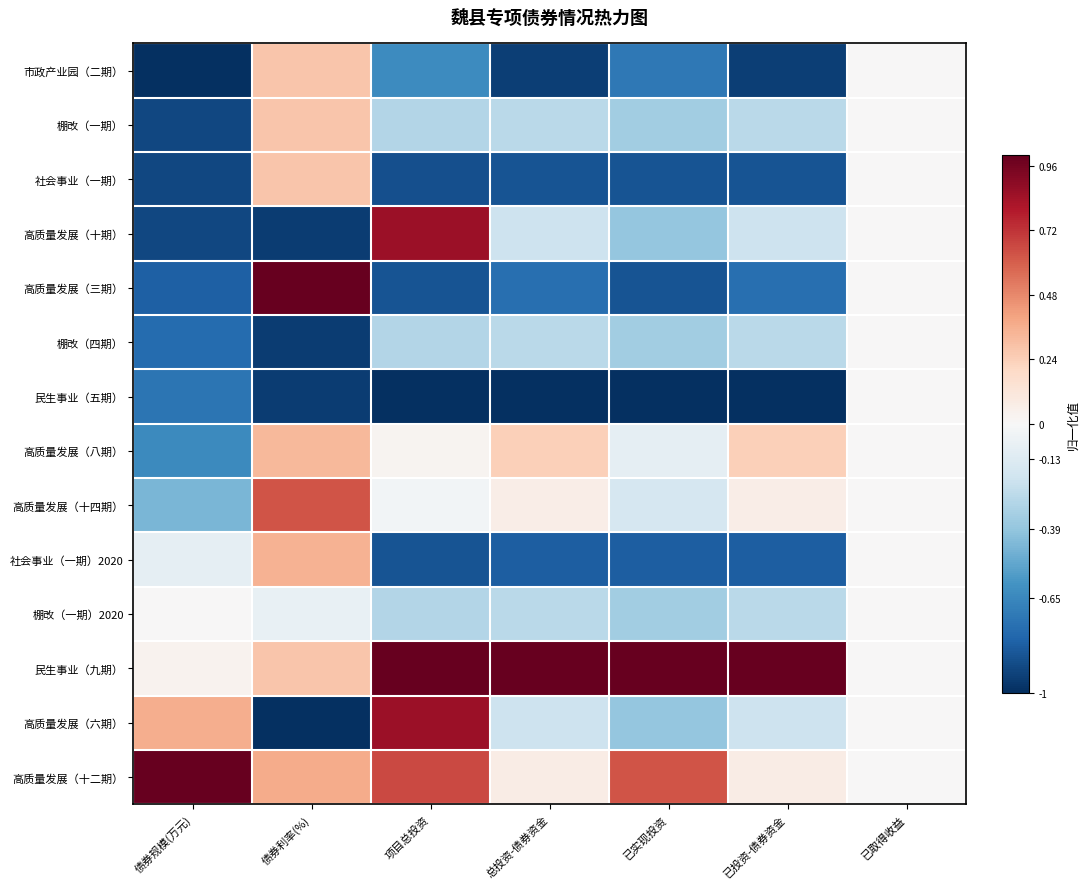

What is the smallest value displayed?

-1.0